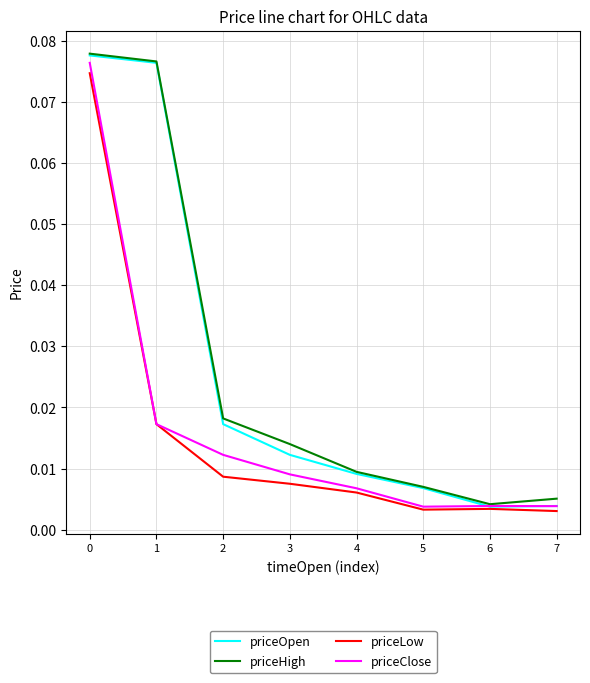

Between 3 and 5, which series saw the biggest shift?

priceHigh